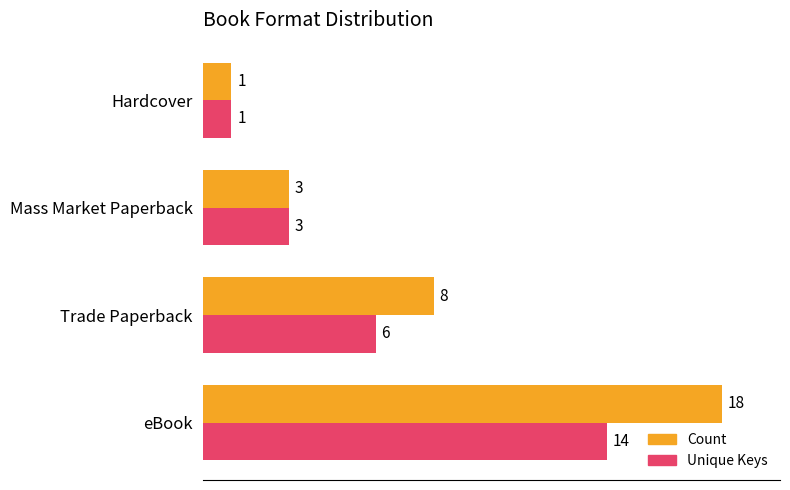

The value of Count at Mass Market Paperback is 3. True or false?

True